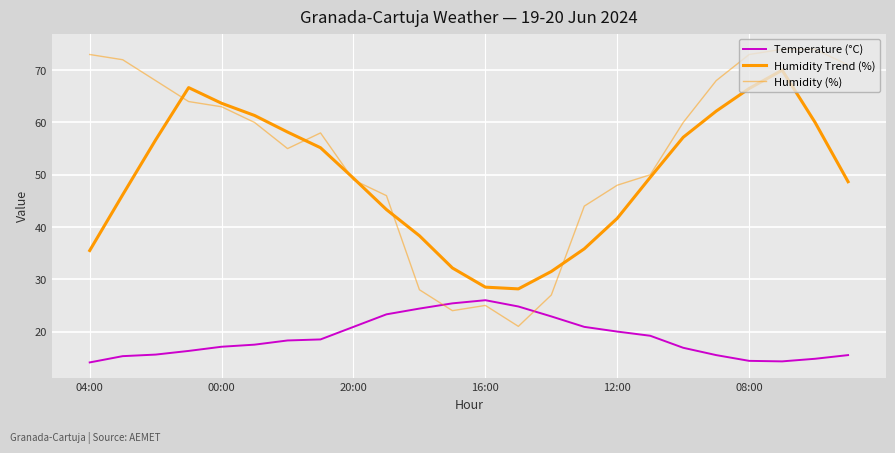

Does the chart display data point markers on the line(s)?

No